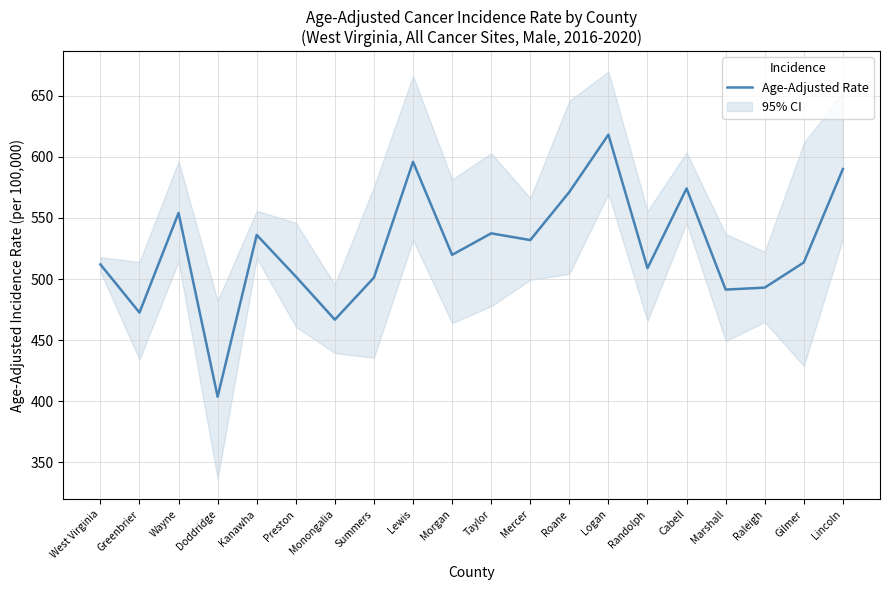

How many points are lower than both their immediate neighbors (excluding endpoints)?

7